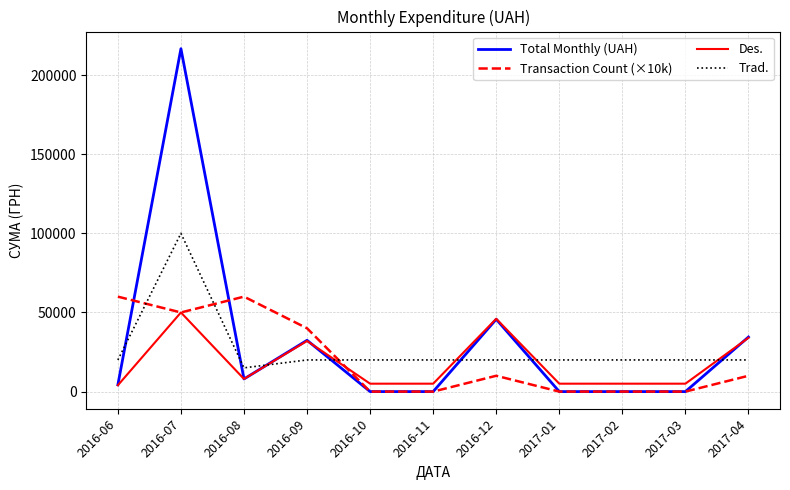

Which label corresponds to the largest value in the chart?

2016-07